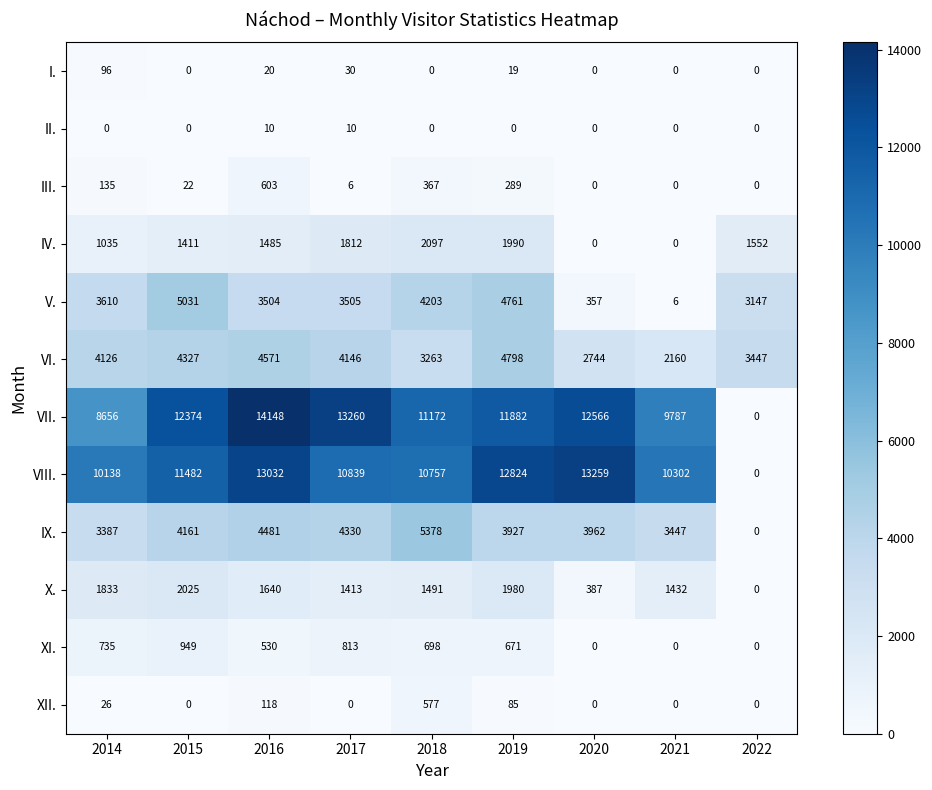

Where does the VIII. series first go above 10839?

2015